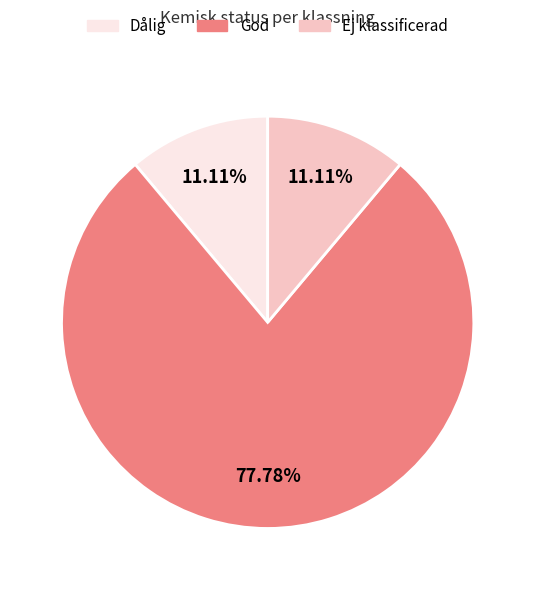

What is the majority slice?

God